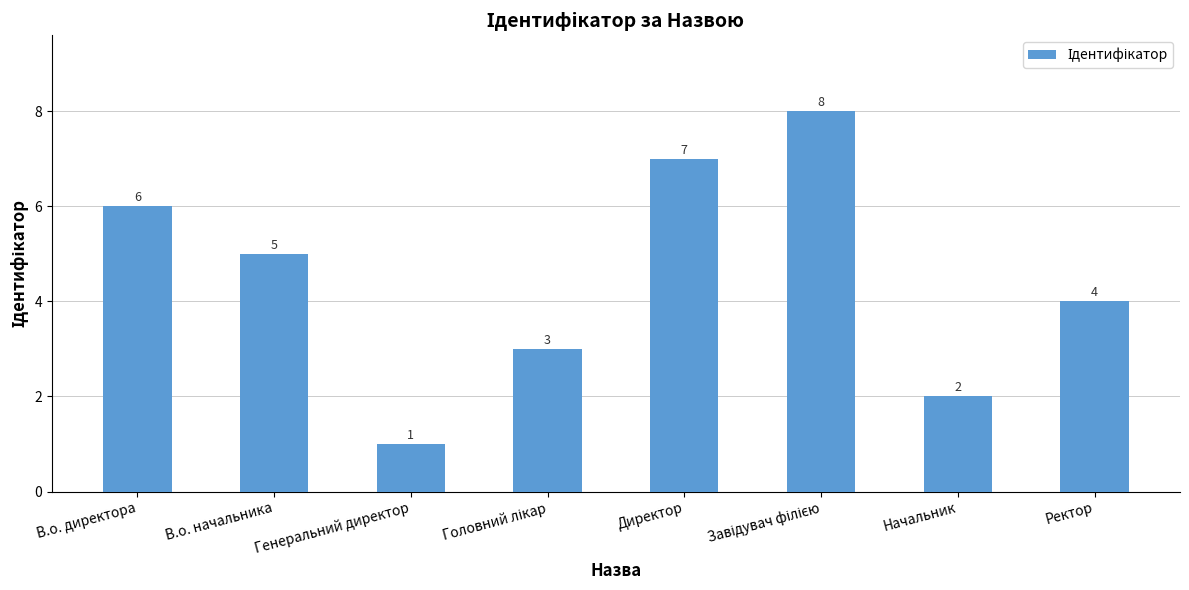

Reading left to right, what are all the values shown in this chart?

6	5	1	3	7	8	2	4